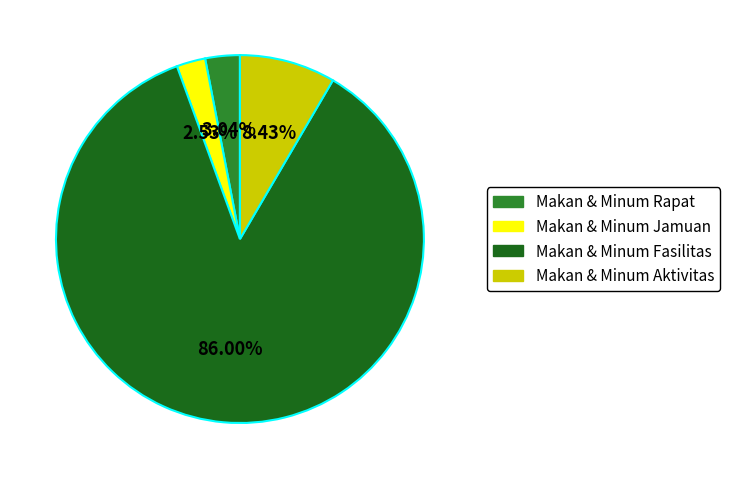

Do Makan & Minum Rapat and Makan & Minum Fasilitas together represent more than half of the pie?

Yes